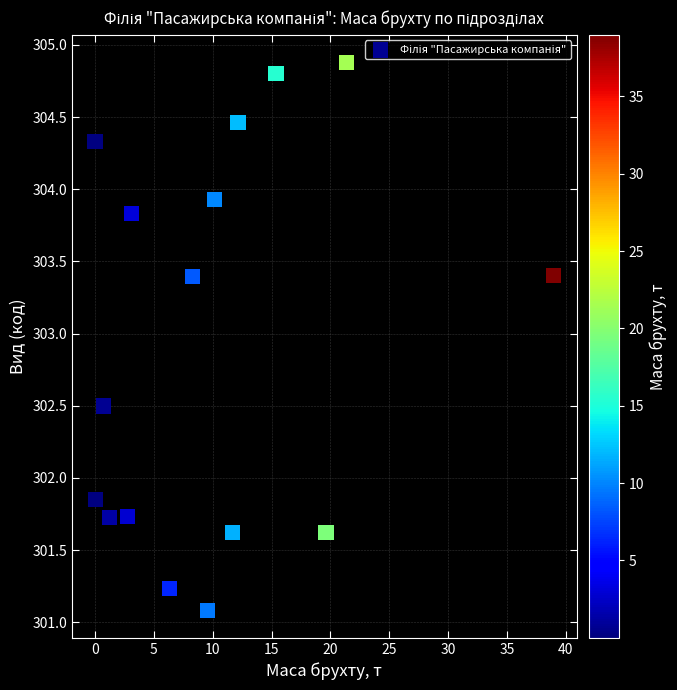

What is the range of Y values (max minus min)?

3.8